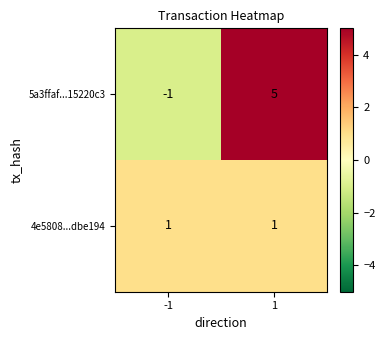

Which series has the largest total across all categories?

5a3ffaf...15220c3